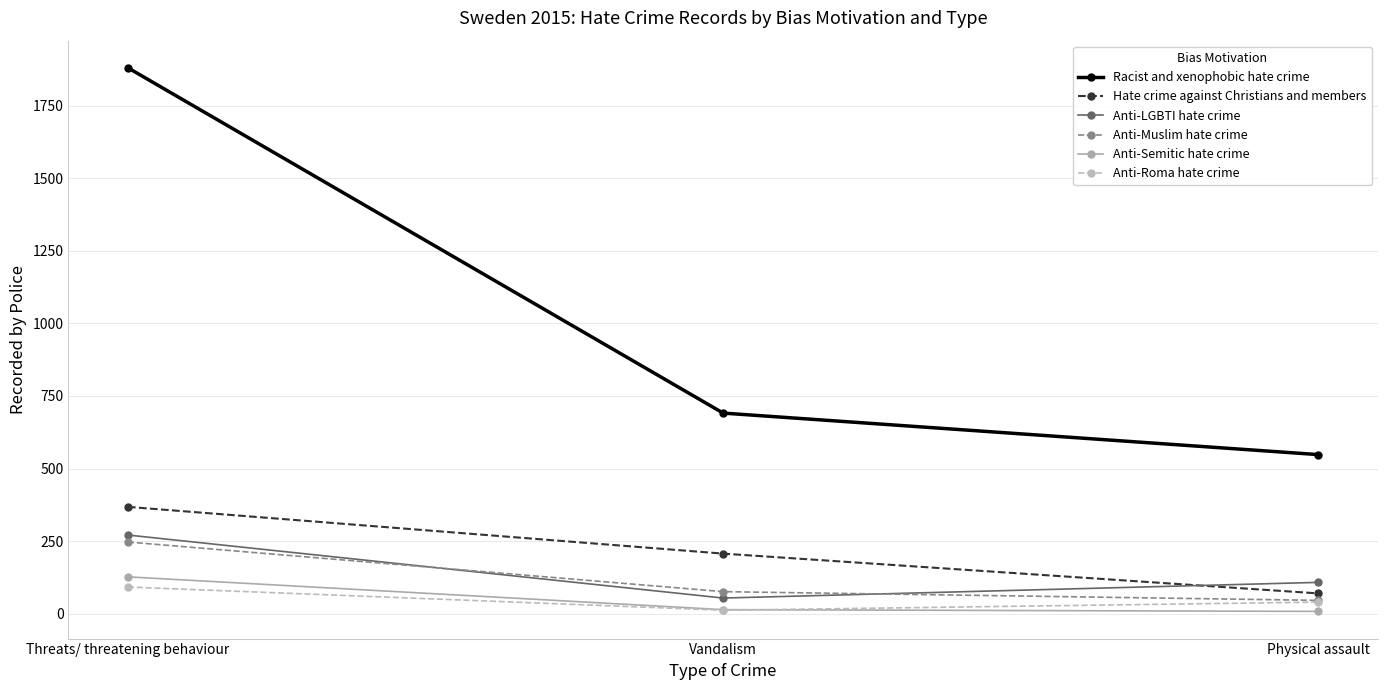

What is the label of the 3rd point from the left?

Physical assault